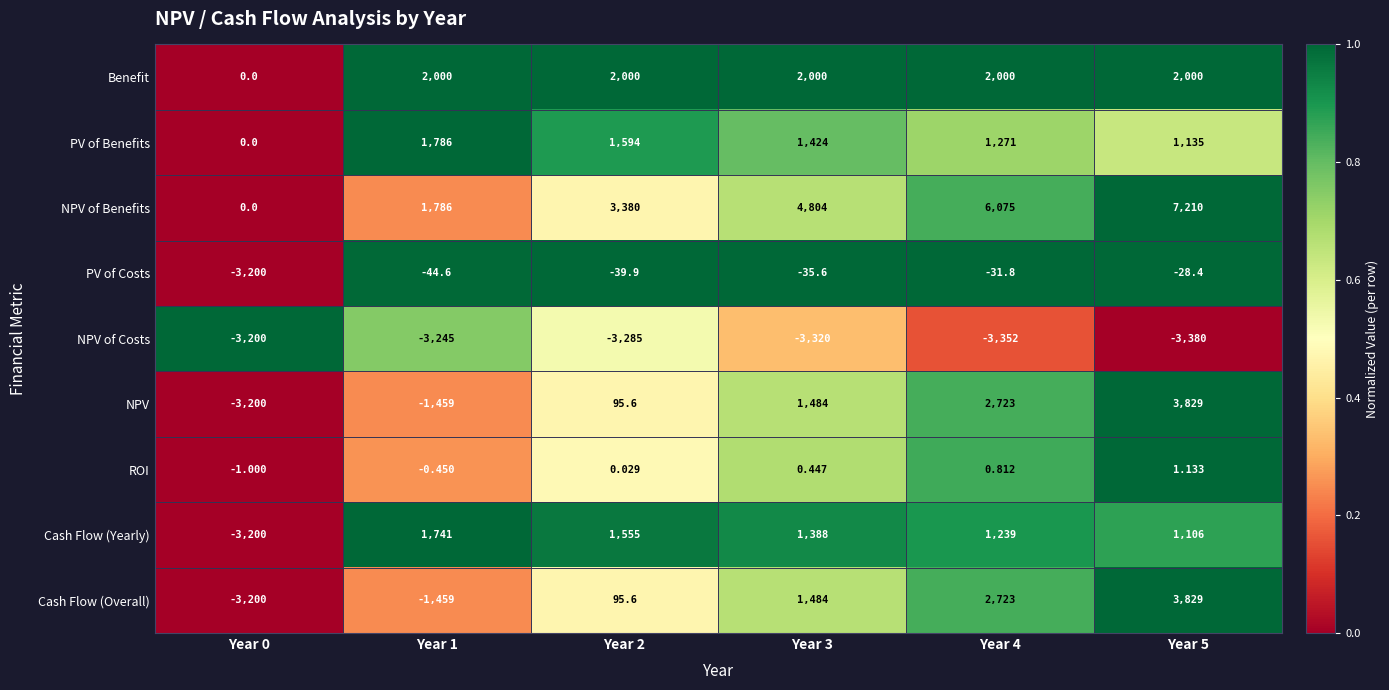

Between Year 2 and Year 5, which series saw the biggest shift?

NPV of Benefits